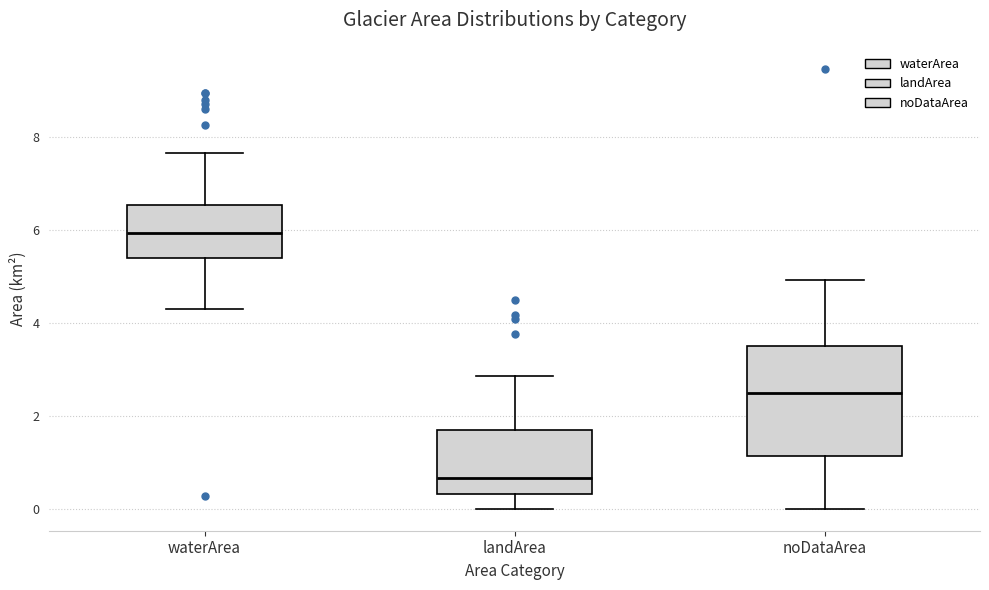

Reading left to right, transcribe this box plot: for each box, give where its median line is, the range the box spans, and where its two whiskers end, as read against the y-axis. The values are not printed on the chart, so give them approximately, as read against the axis.

waterArea: median 6.0, box 5.4 to 6.6, whiskers 4.4 to 7.6
landArea: median 0.6, box 0.4 to 1.6, whiskers 0.0 to 2.8
noDataArea: median 2.4, box 1.2 to 3.6, whiskers 0.0 to 5.0